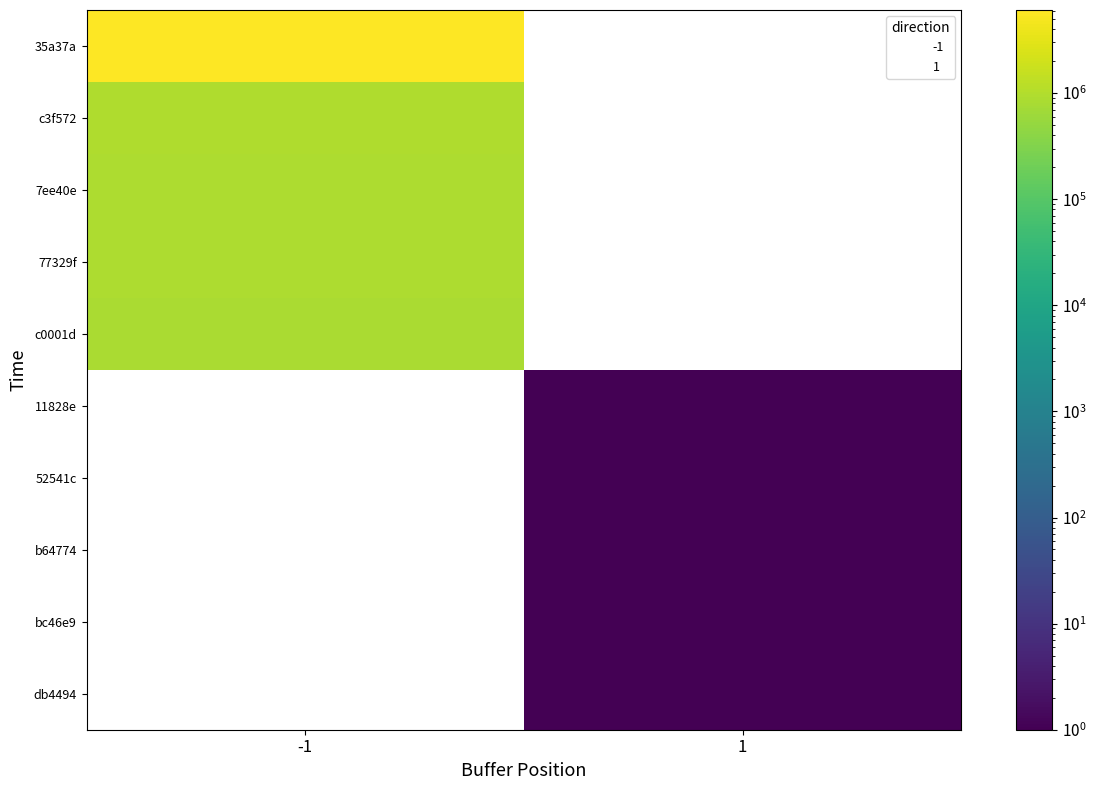

How many distinct data groups are displayed?

10